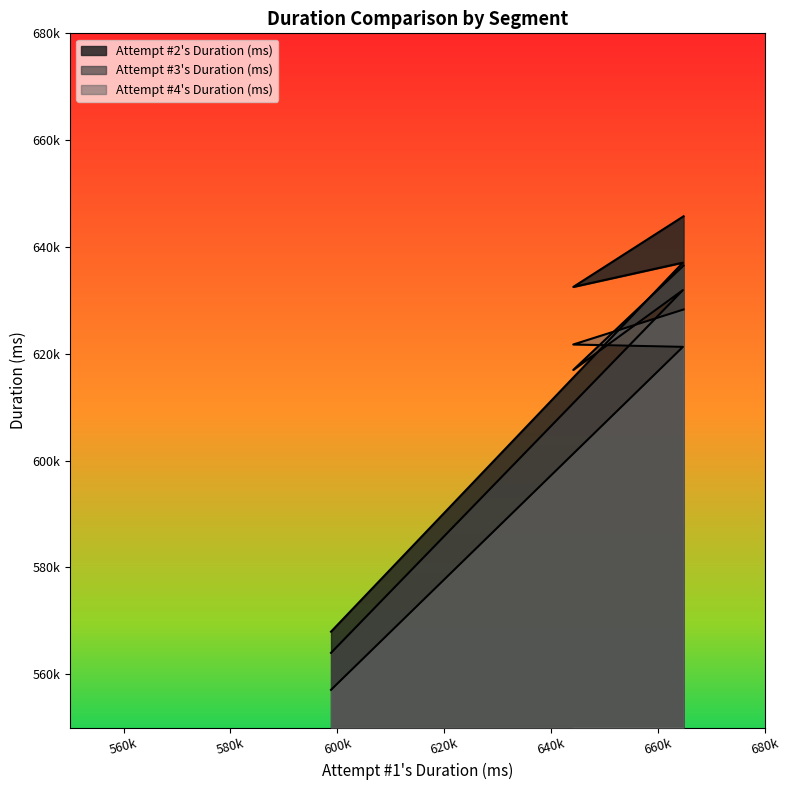

Reading left to right, what are all the values shown in this chart?

Attempt #2's Duration (ms): Mario Kart Stadium=567985	Water Park=637071	Sweet Sweet Canyon=632522	Thwomp Ruins=645753
Attempt #3's Duration (ms): Mario Kart Stadium=564019	Water Park=631927	Sweet Sweet Canyon=616984	Thwomp Ruins=636520
Attempt #4's Duration (ms): Mario Kart Stadium=557095	Water Park=621299	Sweet Sweet Canyon=621746	Thwomp Ruins=628299